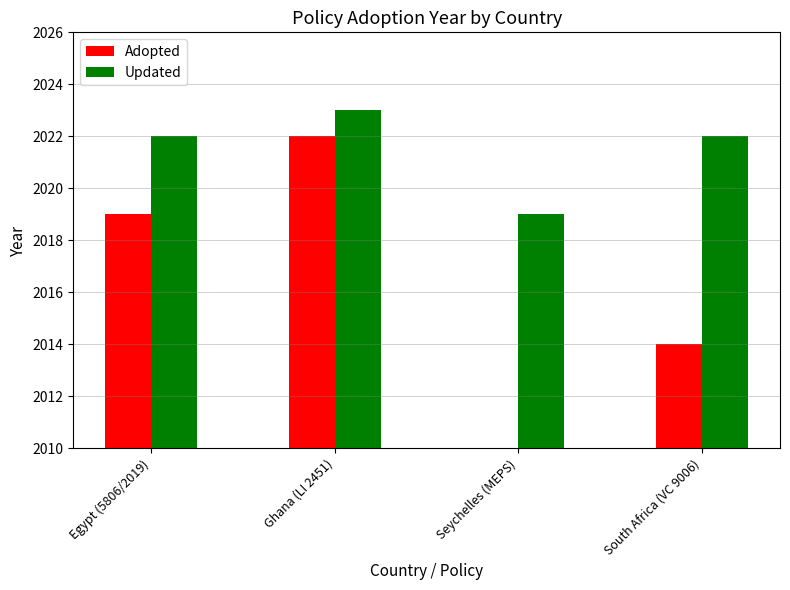

Which label corresponds to the largest value in the chart?

Ghana (LI 2451)